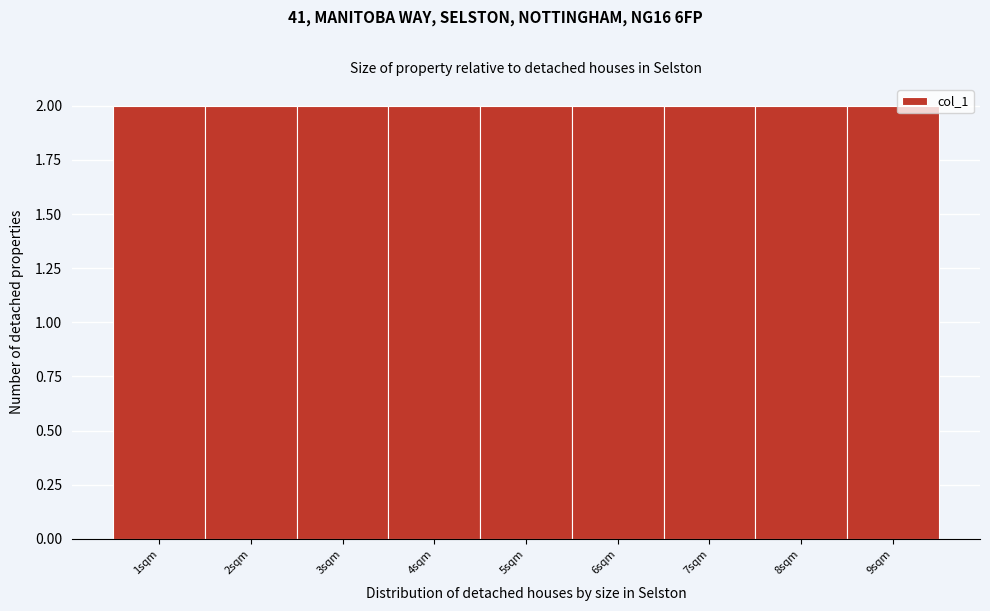

Reading left to right, list every bar in this chart as the range it spans on the x-axis followed by its height. The values are not printed on the chart, so give them approximately, as read against the axis.

0.5 to 1.5: 2
1.5 to 2.5: 2
2.5 to 3.5: 2
3.5 to 4.5: 2
4.5 to 5.5: 2
5.5 to 6.5: 2
6.5 to 7.5: 2
7.5 to 8.5: 2
8.5 to 9.5: 2